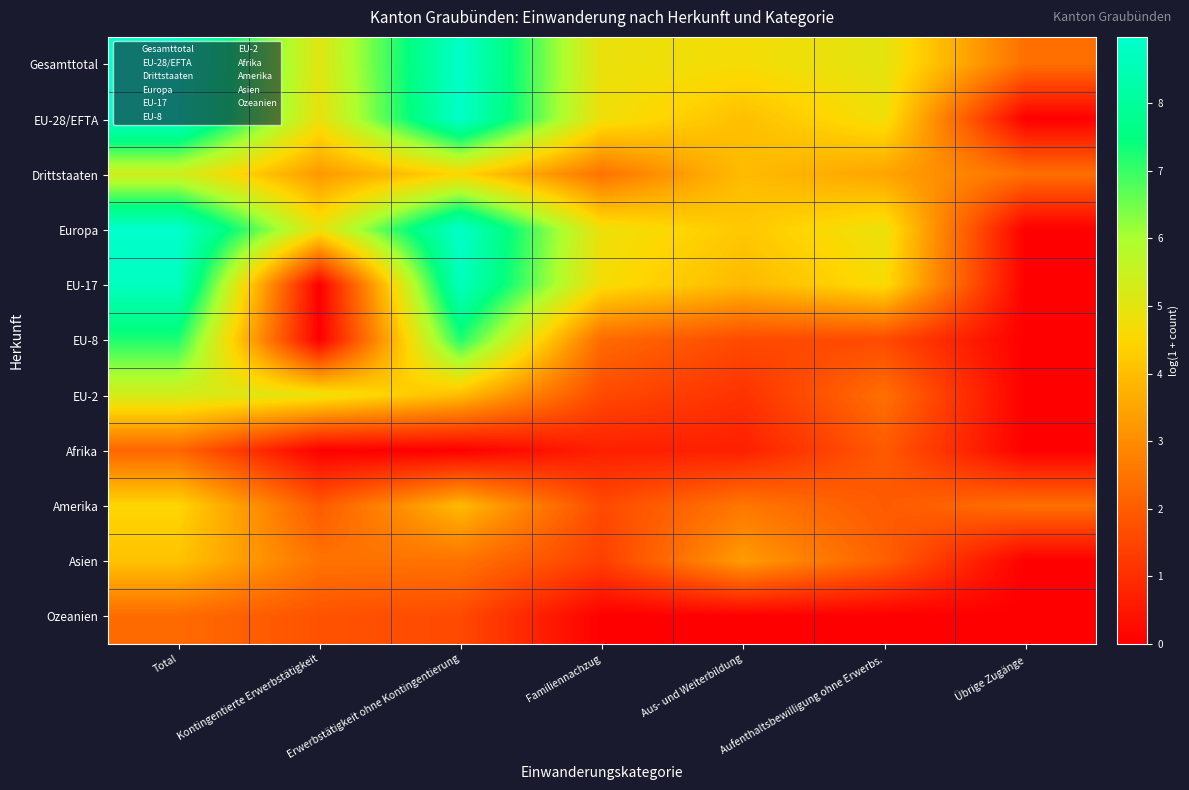

Which series changed the most between Kontingentierte Erwerbstätigkeit and Aufenthaltsbewilligung ohne Erwerbs.?

EU-17